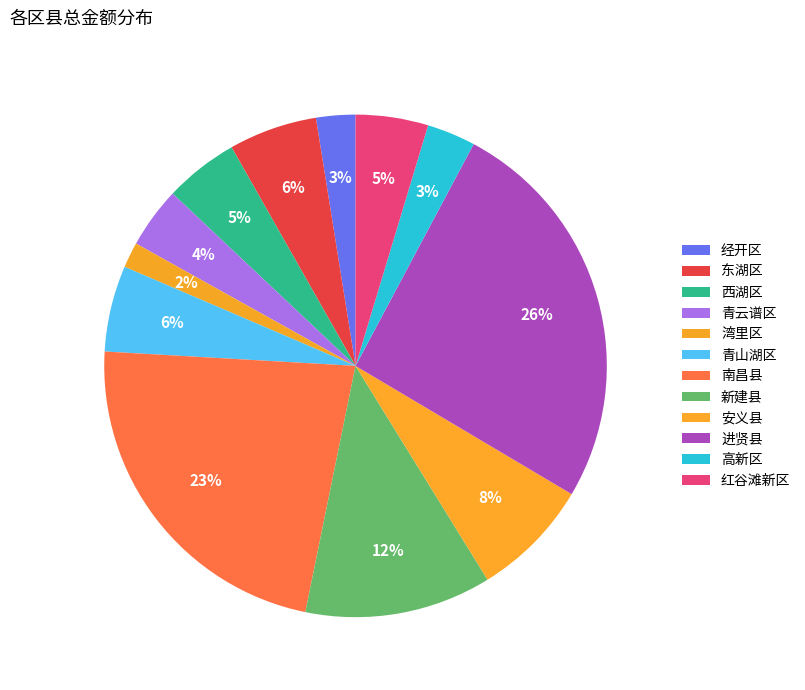

What percentage is the 安义县 slice, to the nearest percent?

8%